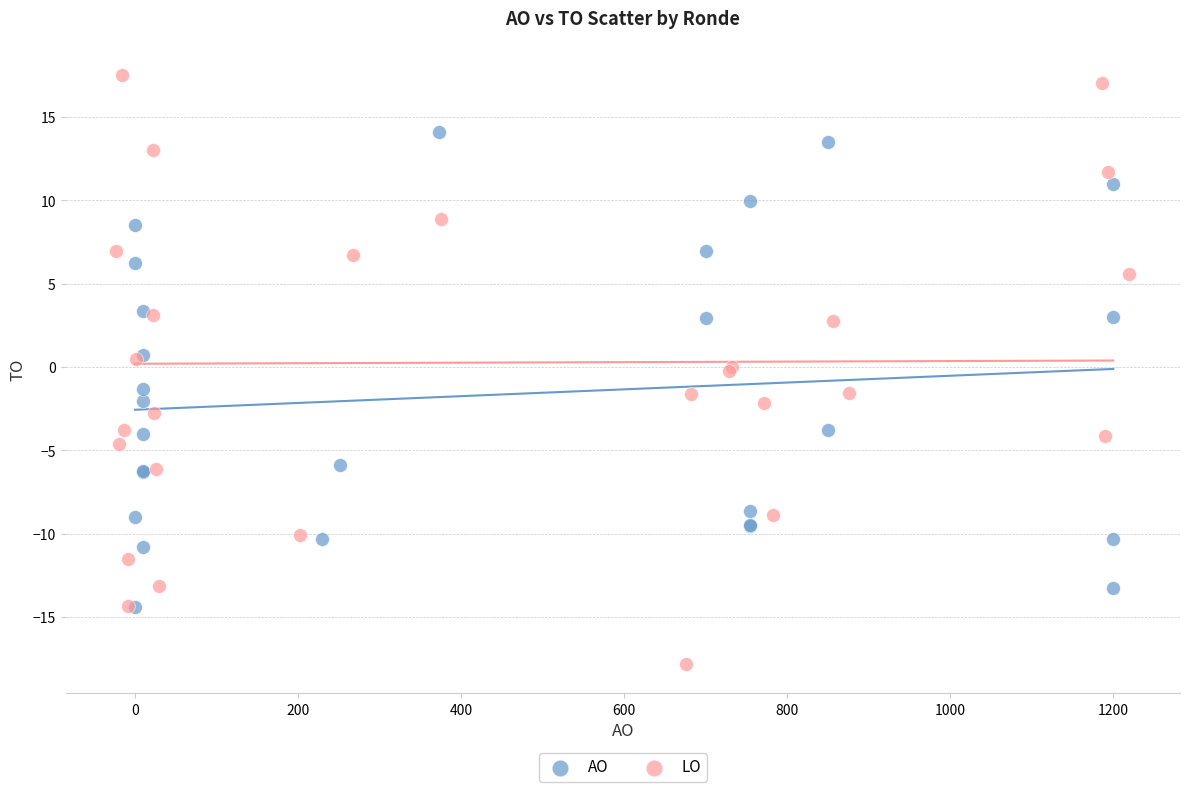

Which series has the widest spread of Y values?

LO